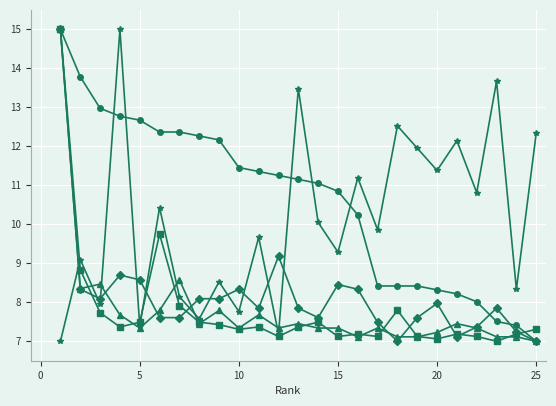

What is the minimum value shown in the chart?

7.0